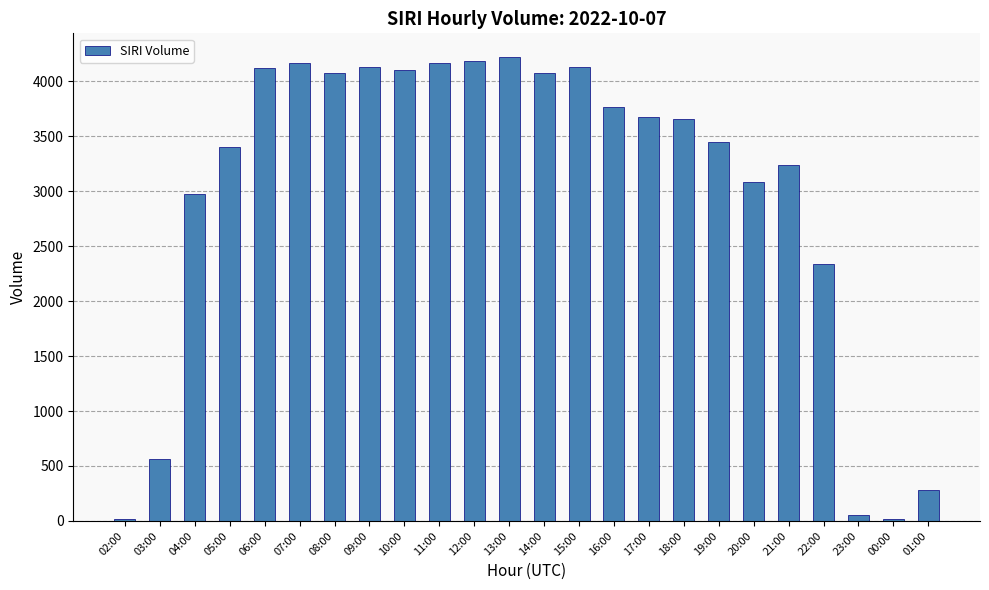

What is the greatest value displayed?

4226